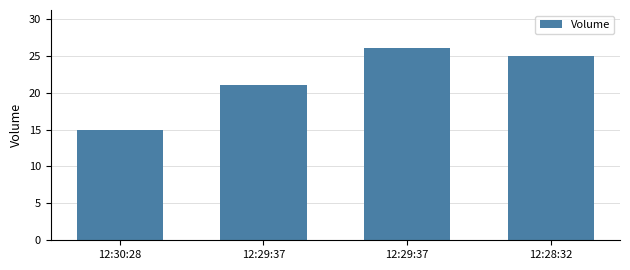

Reading left to right, transcribe all the data shown in this chart.

15	21	26	25